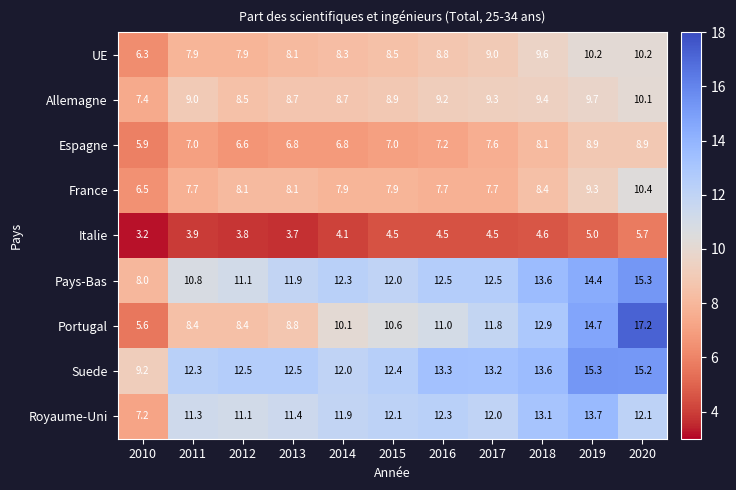

Which series has the widest spread of values?

Portugal